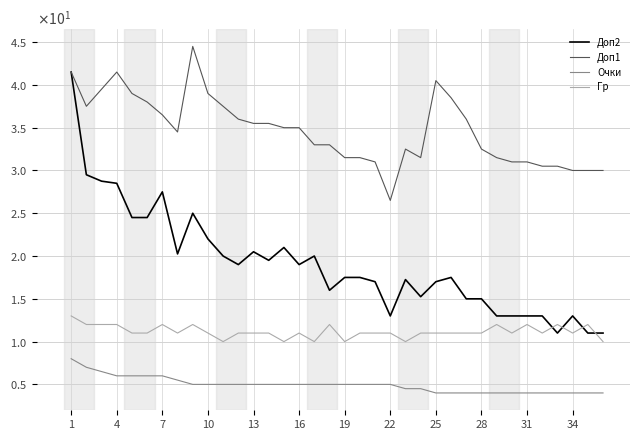

At how many categories does at least one series exceed 24?

36